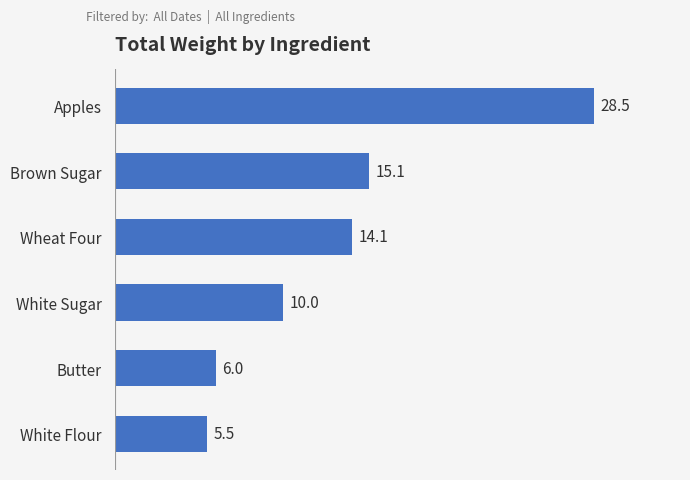

What is the average value?

13.2